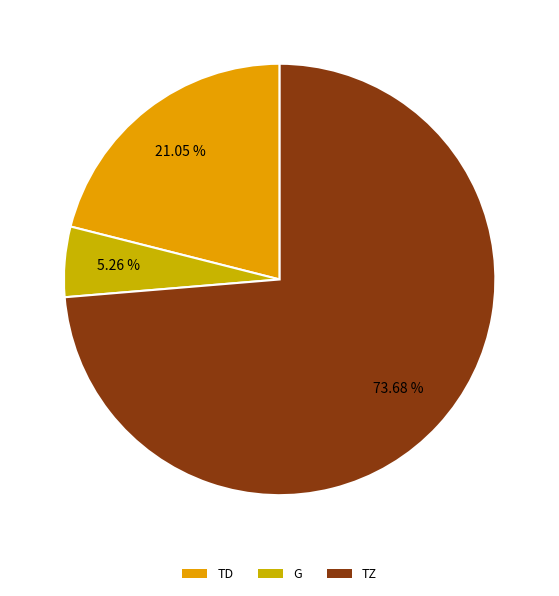

How many segments does this pie chart have?

3